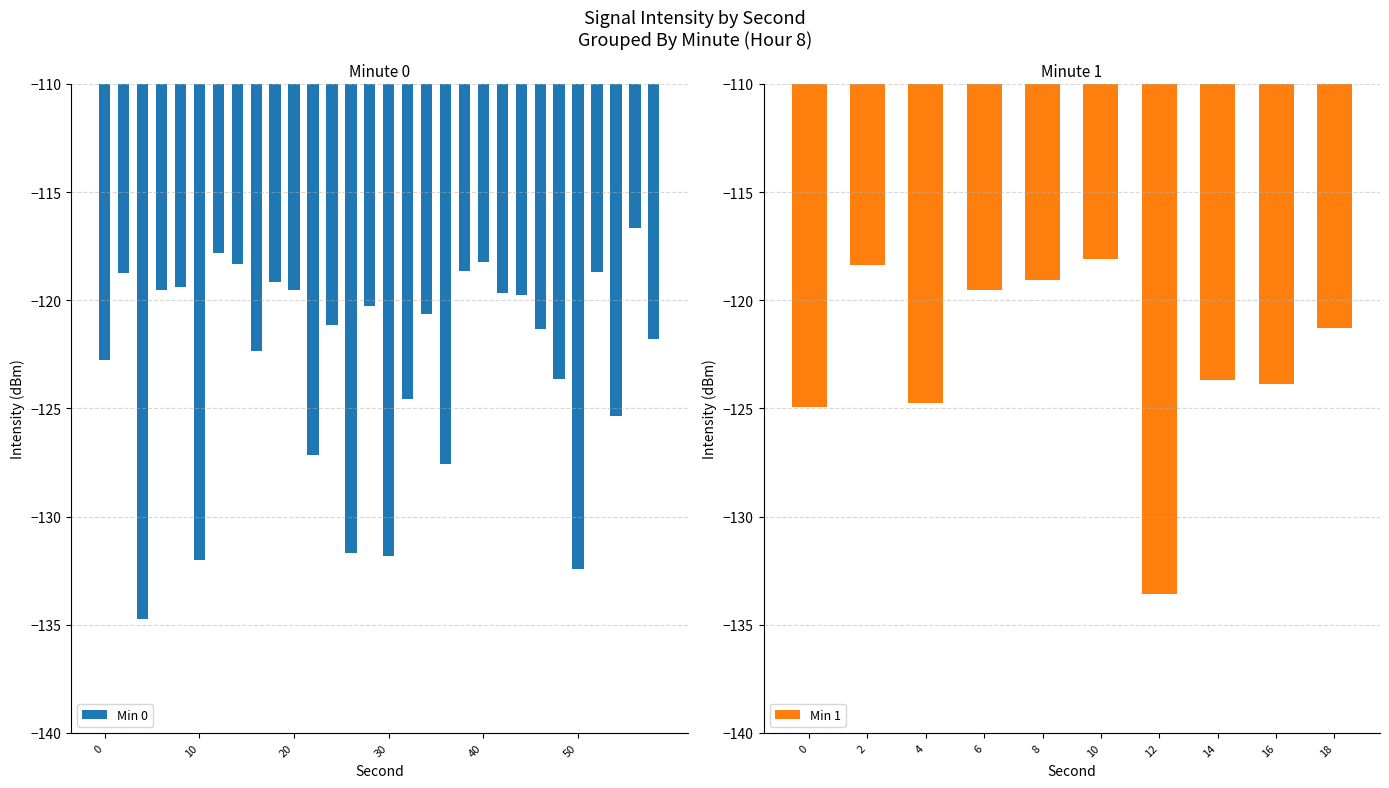

What is the greatest value displayed?

-116.7